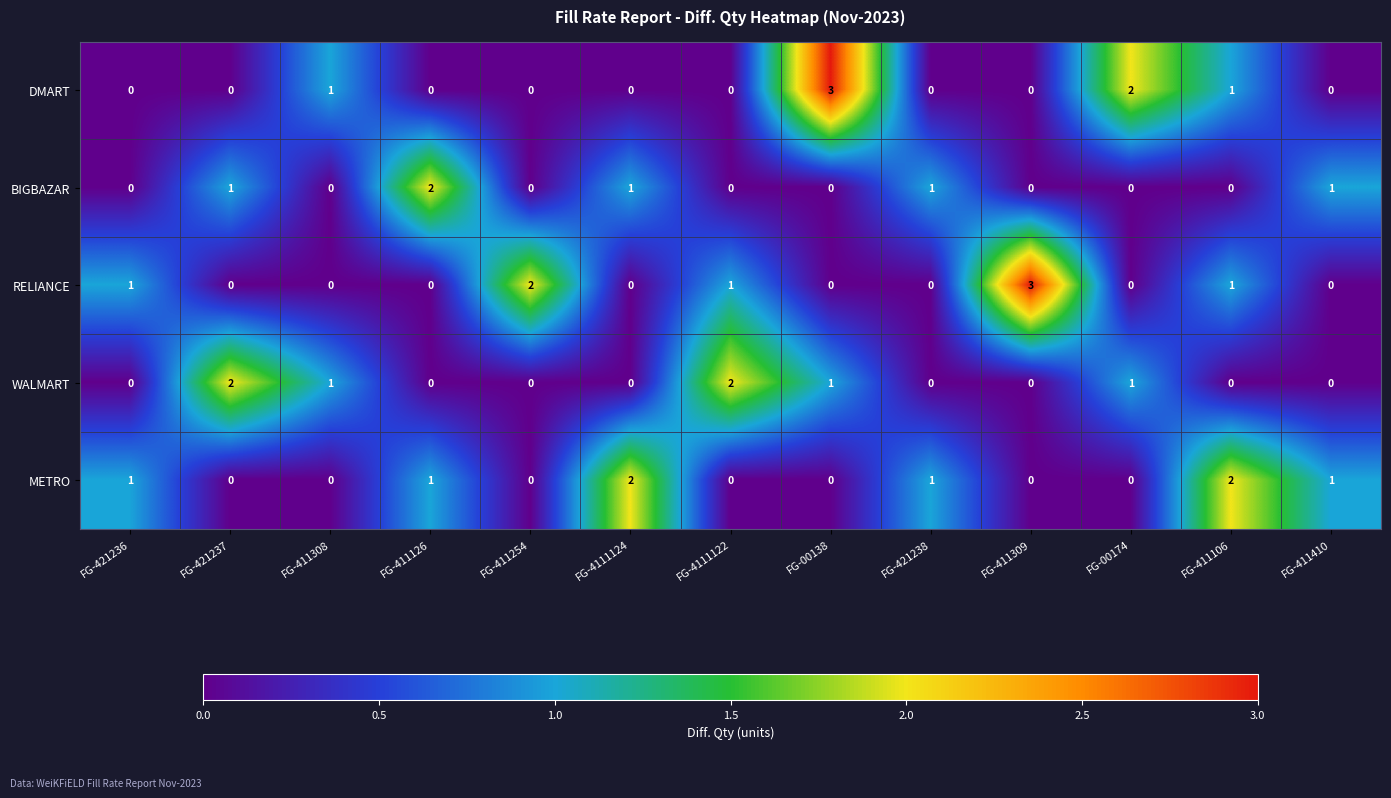

Which series changed the most between FG-421237 and FG-00138?

DMART